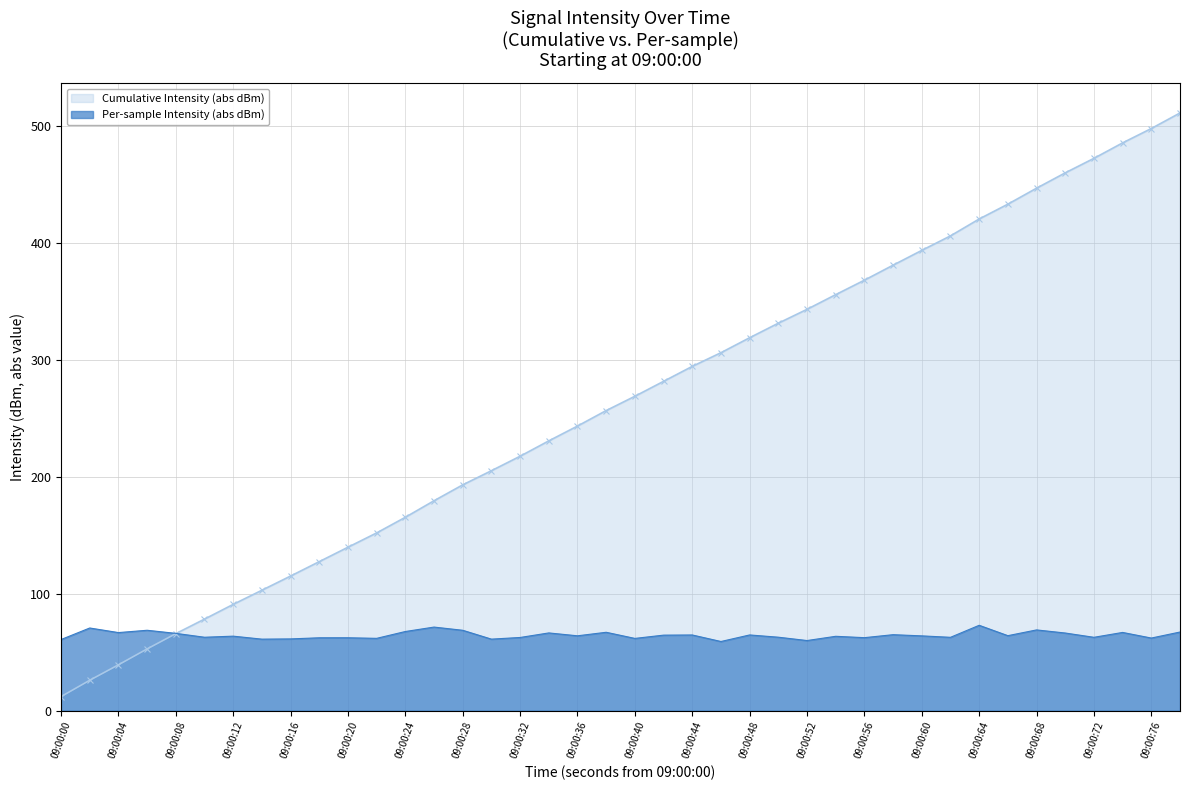

What is the total value across all series at 09:00:12?

154.5